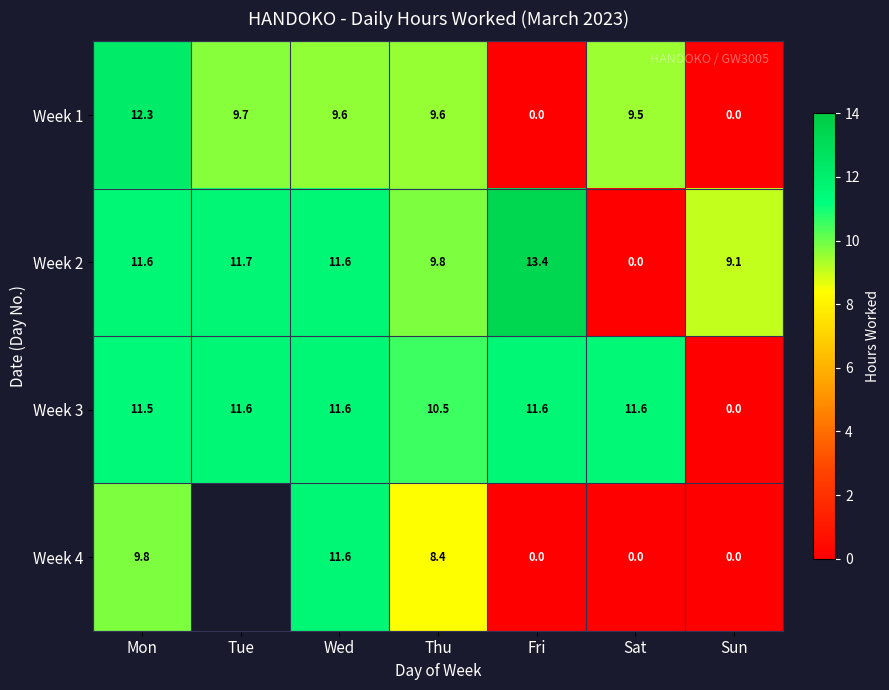

What is the total value across all series at Sat?

21.1